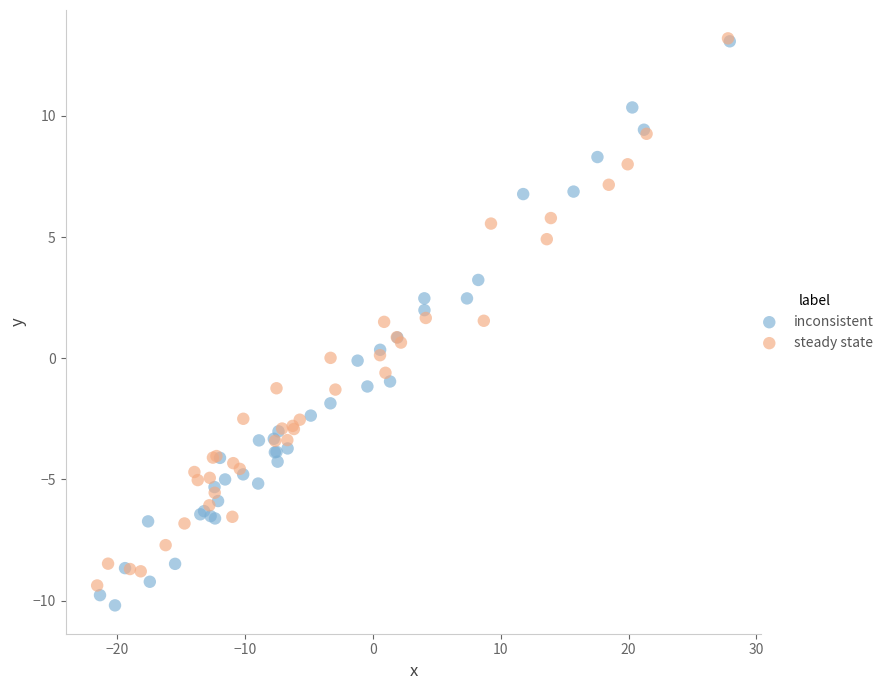

Which series has the widest spread of Y values?

inconsistent